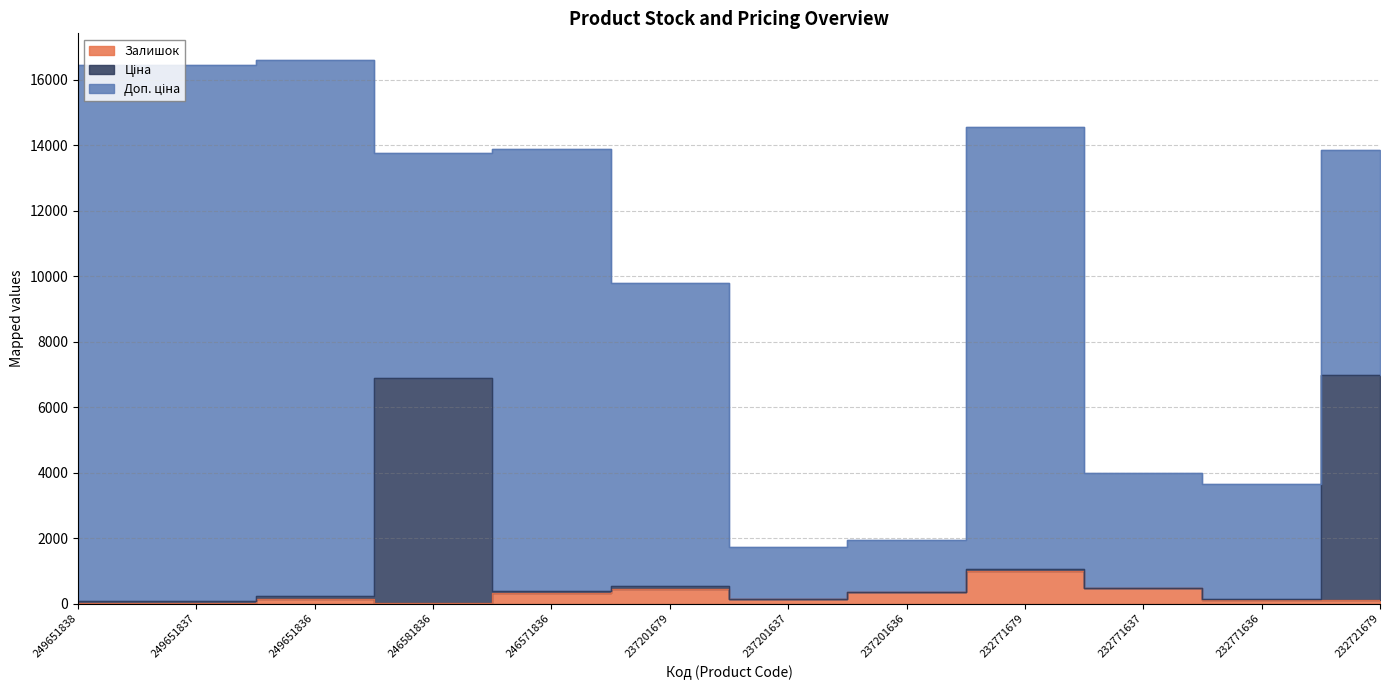

At which label does Залишок first exceed 145?

246571836